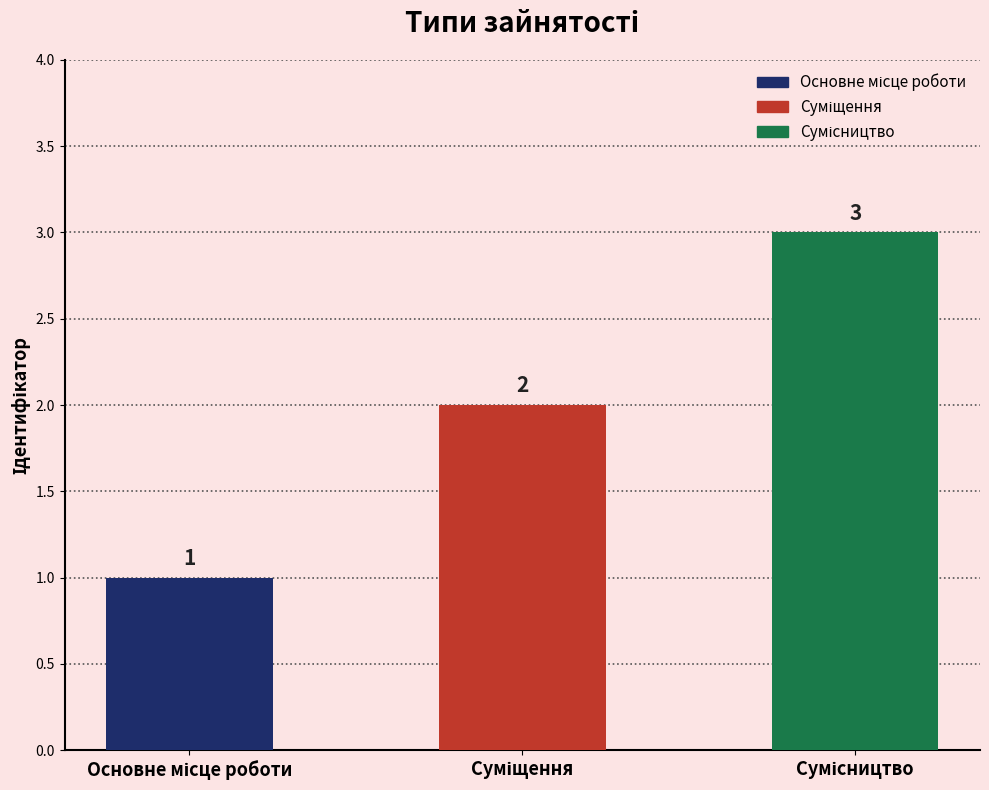

What is the difference between the maximum and minimum values?

2